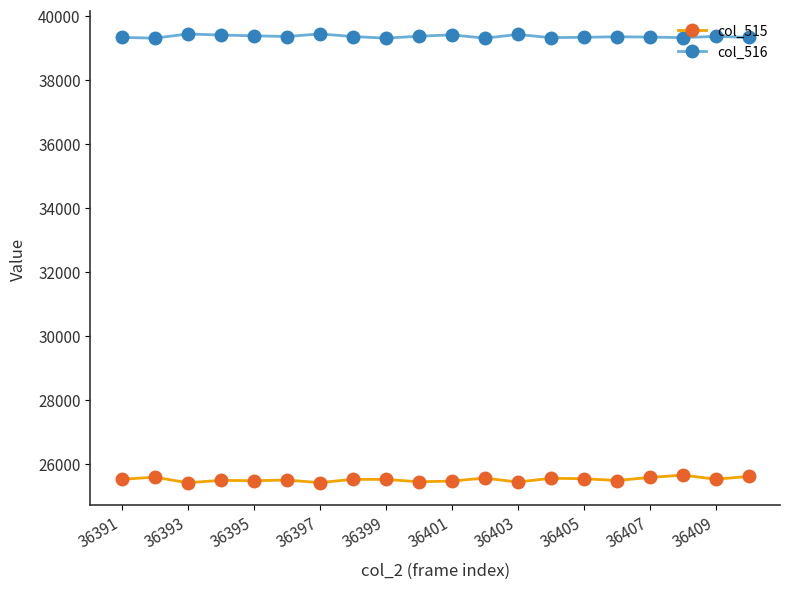

What is the value of the col_516 point at the 13th from the left?

39416